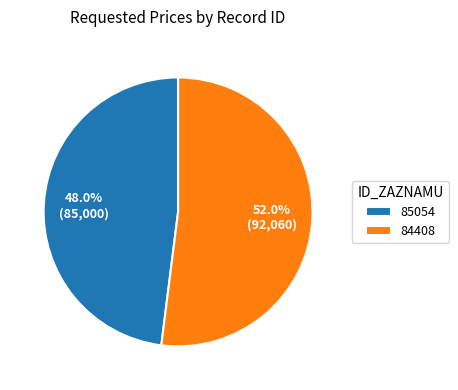

Is it true that 84408 is 62% of the pie?

False